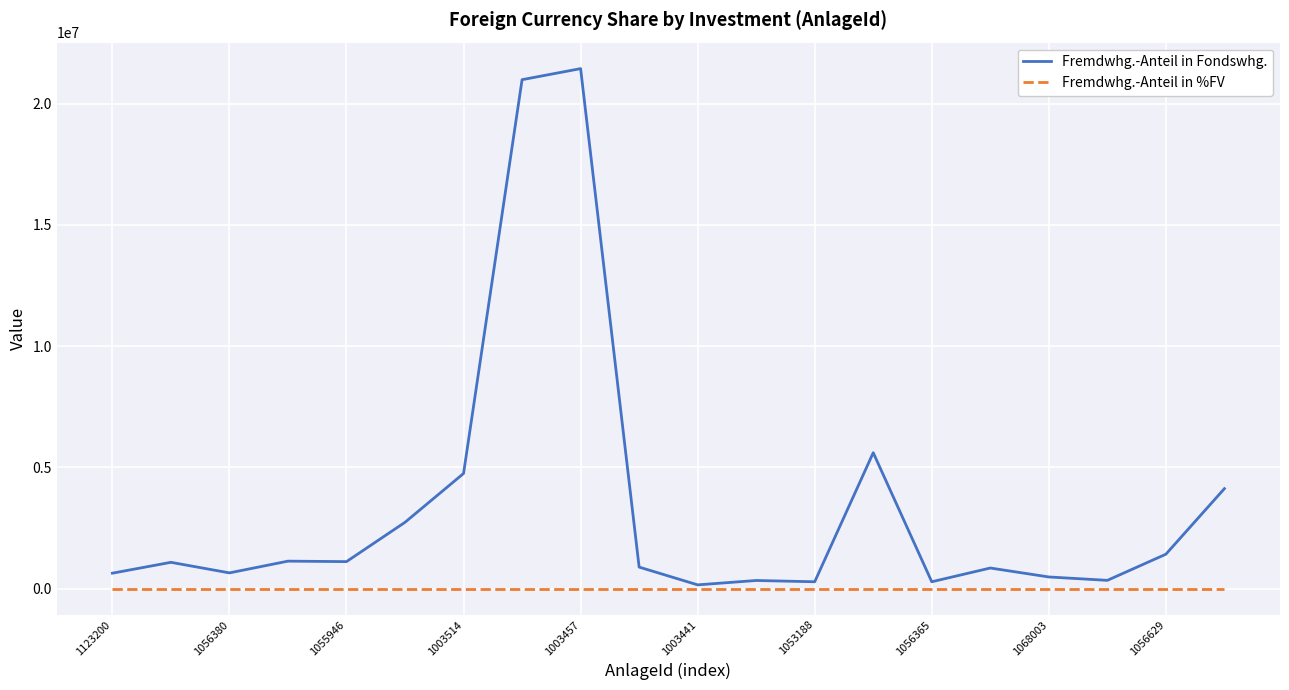

Which series has the largest total across all categories?

Fremdwhg.-Anteil in Fondswhg.